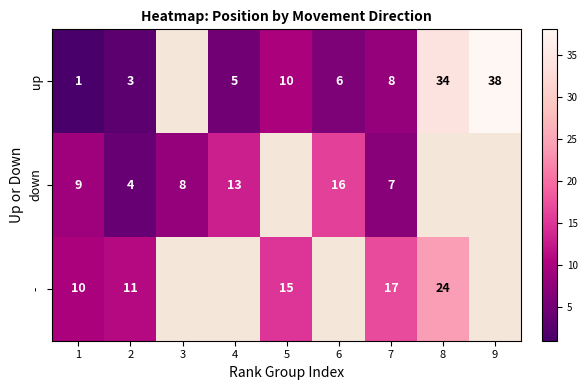

What is the minimum value shown in the chart?

1.0